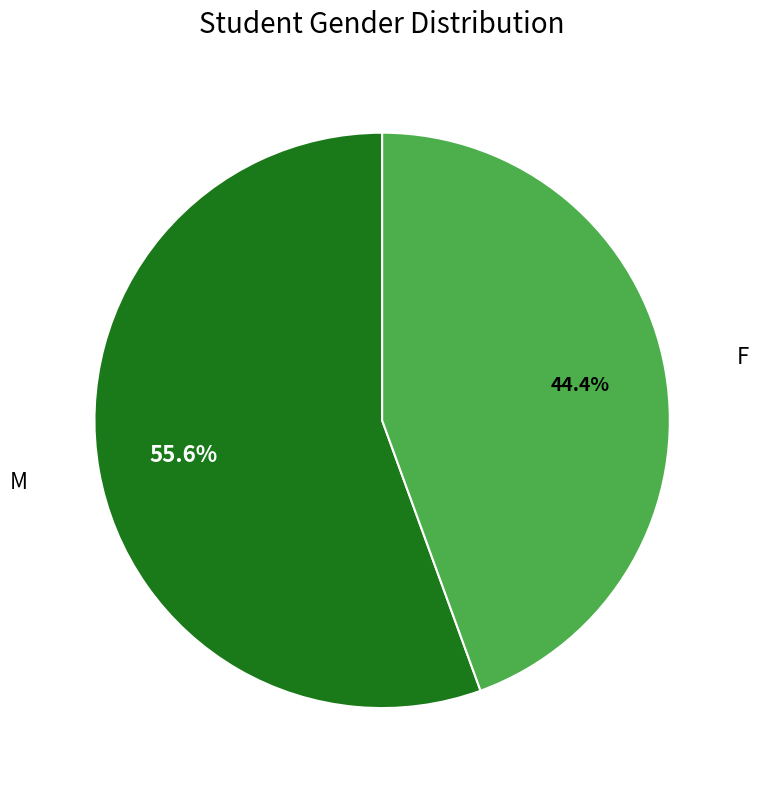

Is there a majority slice in this chart?

Yes